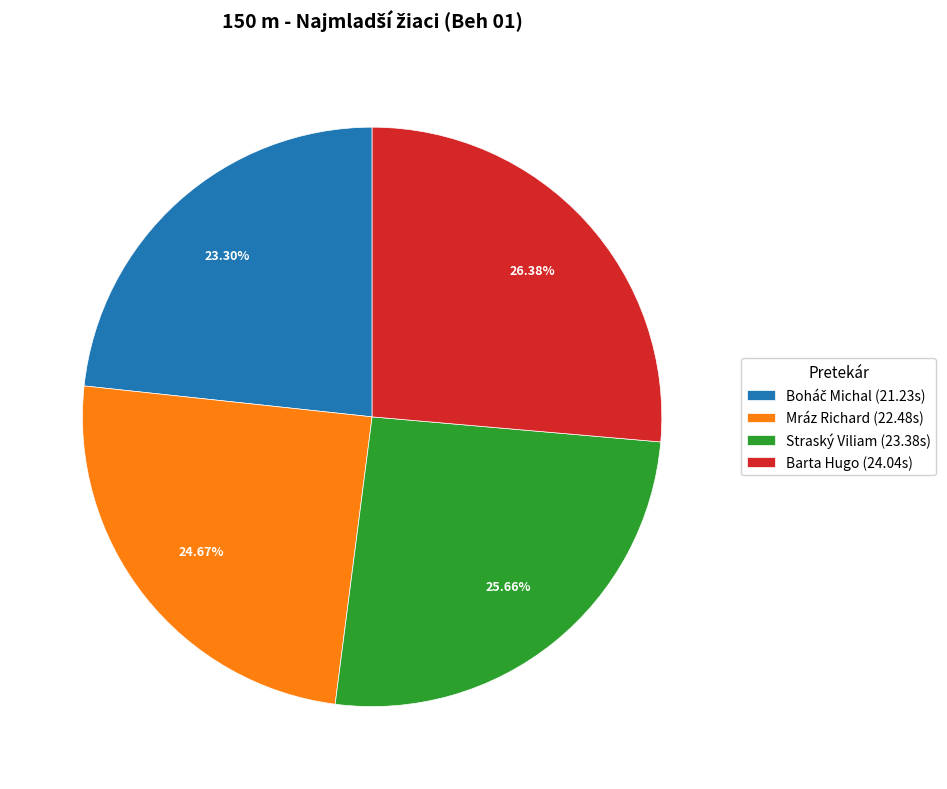

To the nearest percent, what percentage of the pie is Straský Viliam?

26%